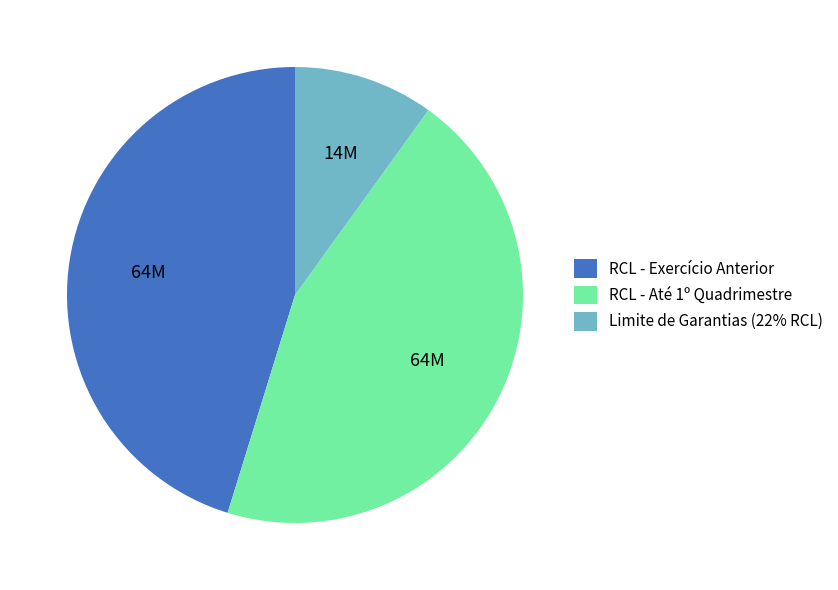

Is there any slice that represents more than half of the pie?

No